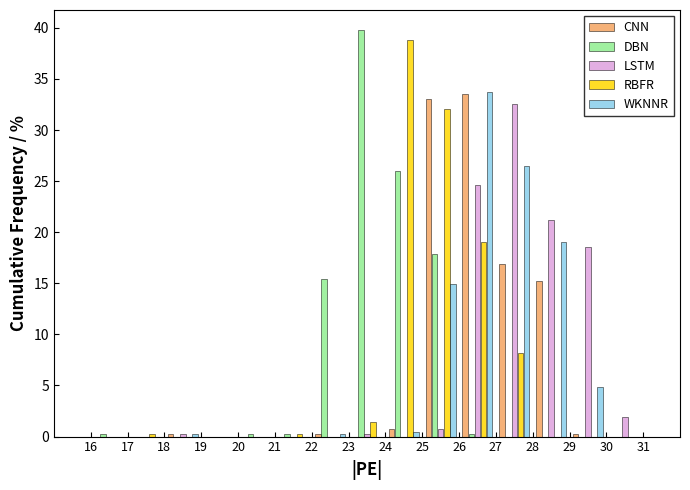

What is the height of the DBN bar covering 23 to 24 on the x-axis? The values are not printed on the chart, so give them approximately, as read against the axis.

40.0